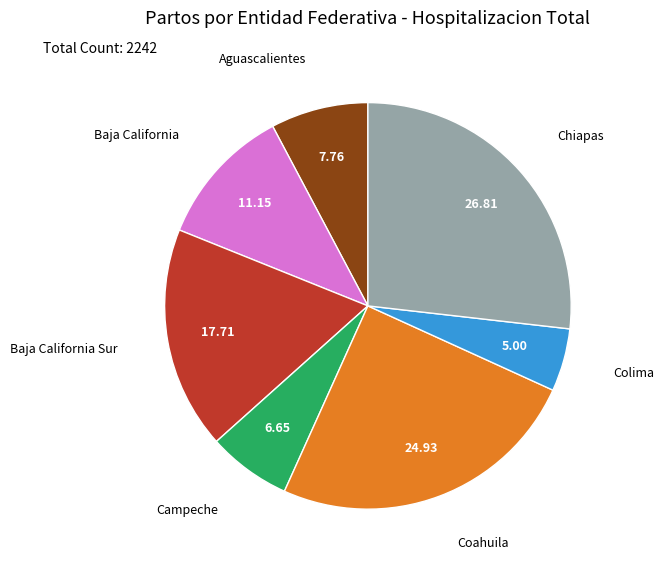

Is the sum of Colima and Baja California greater than half?

No